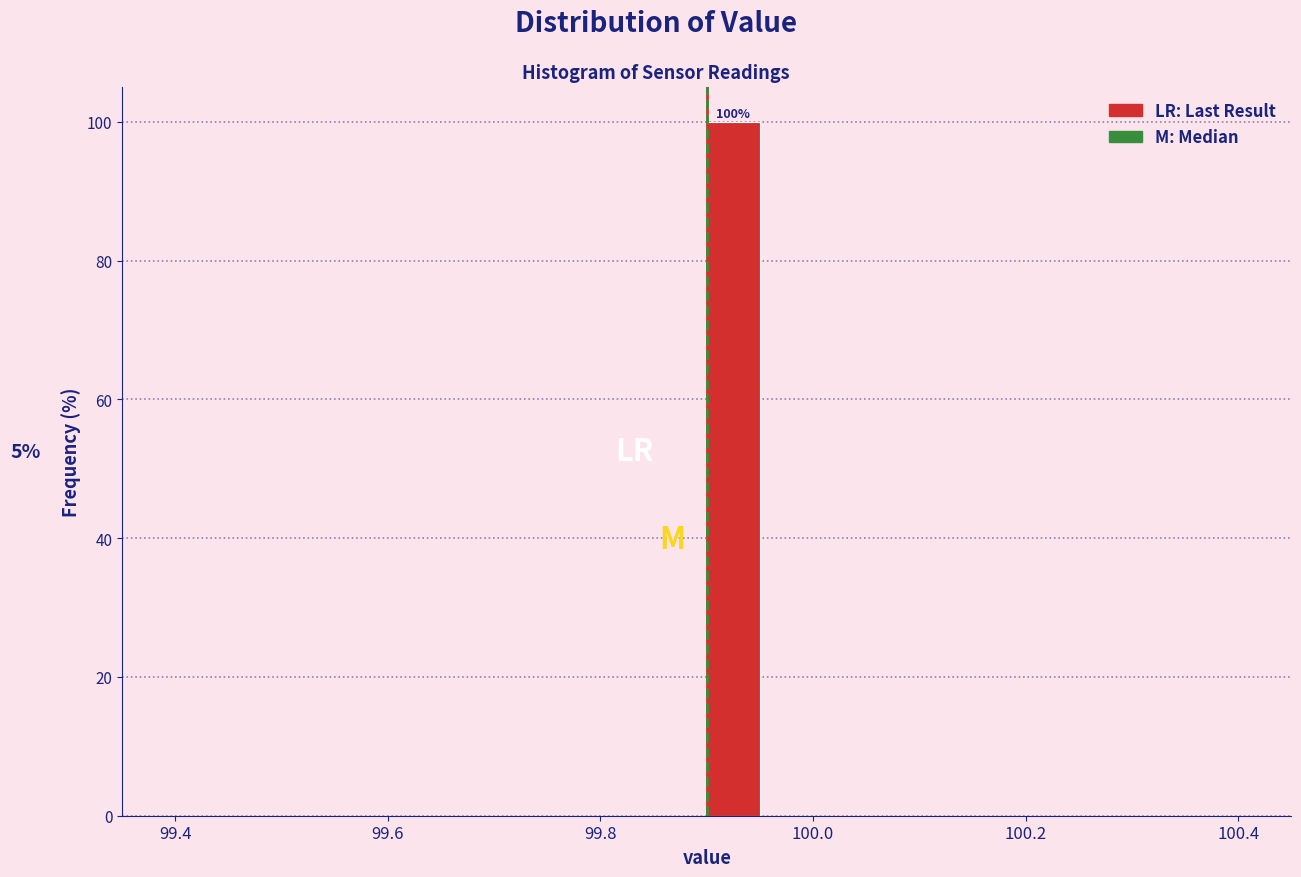

Read against the x-axis, roughly where is the centre of the tallest bar?

99.92